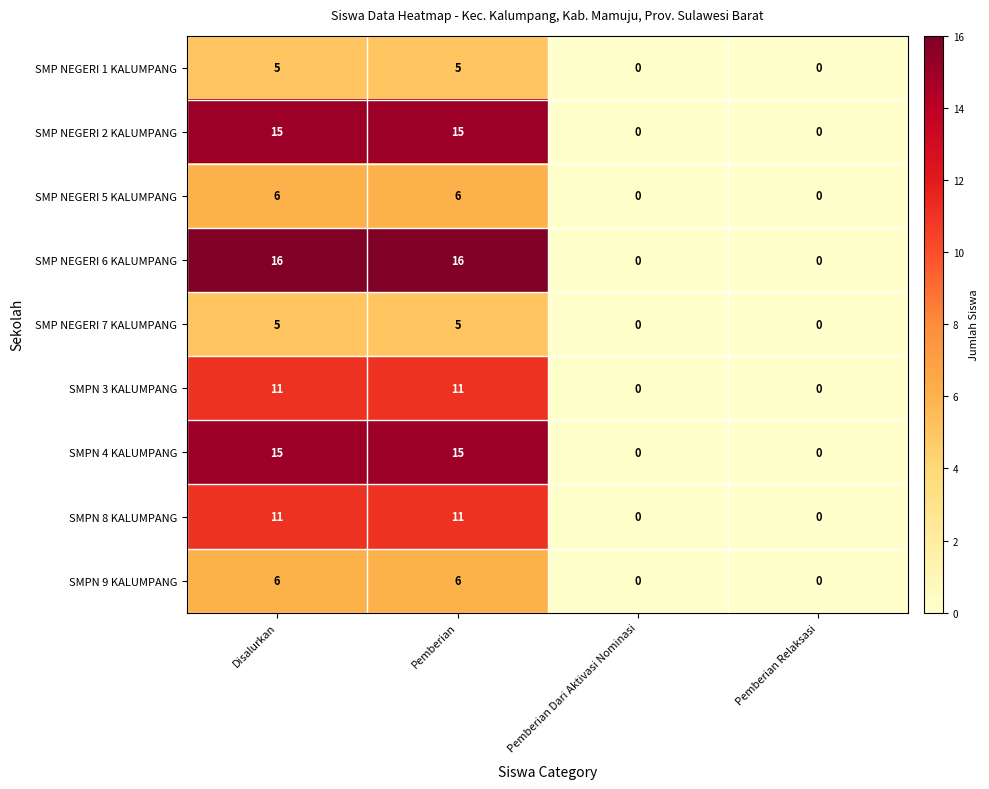

What is the sum of all SMPN 4 KALUMPANG values?

30